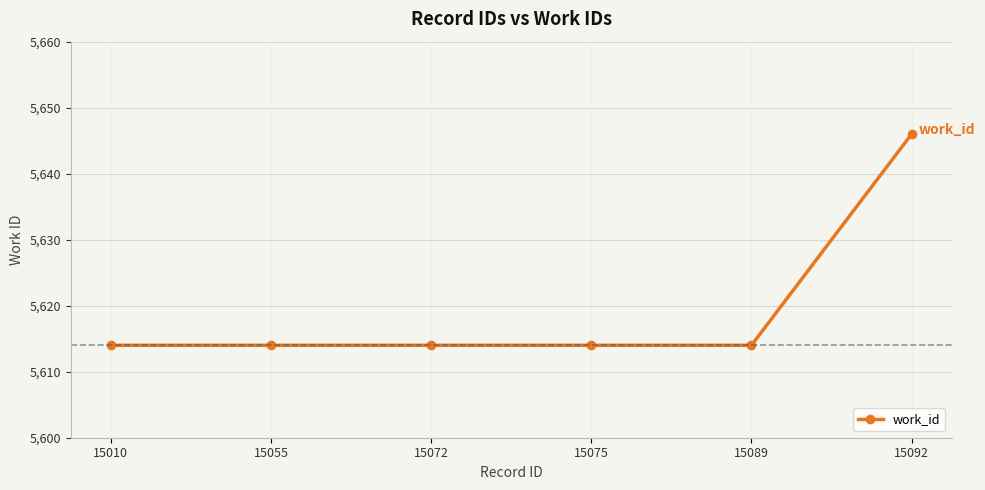

What is the value of the 3rd point from the left?

5614